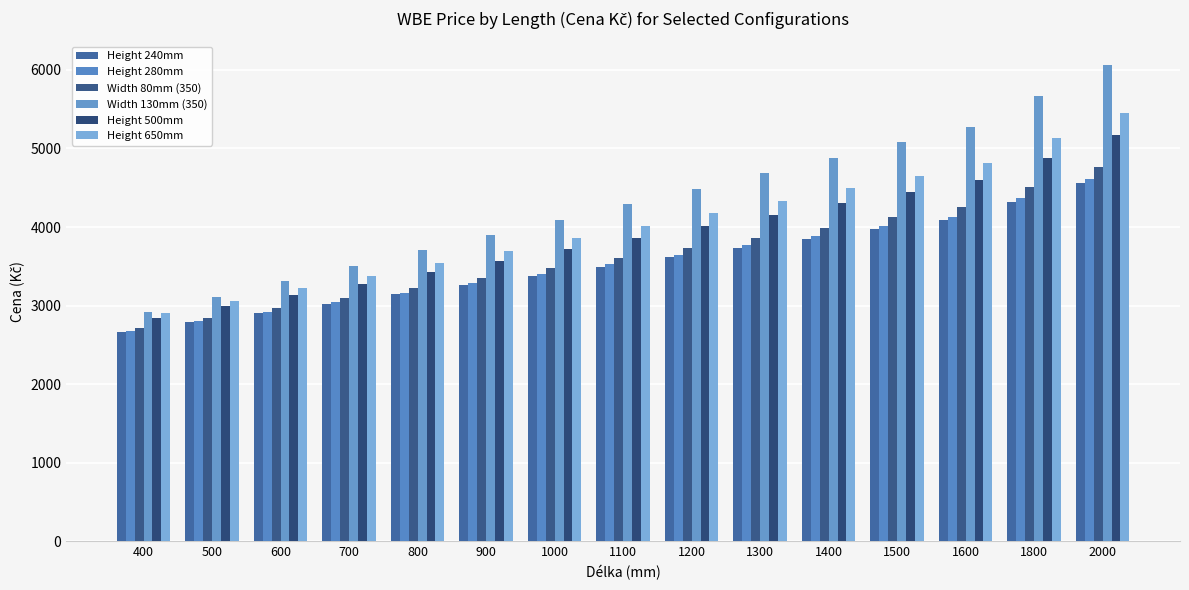

The value of Width 80mm (350) at 1400 is 3994. True or false?

True